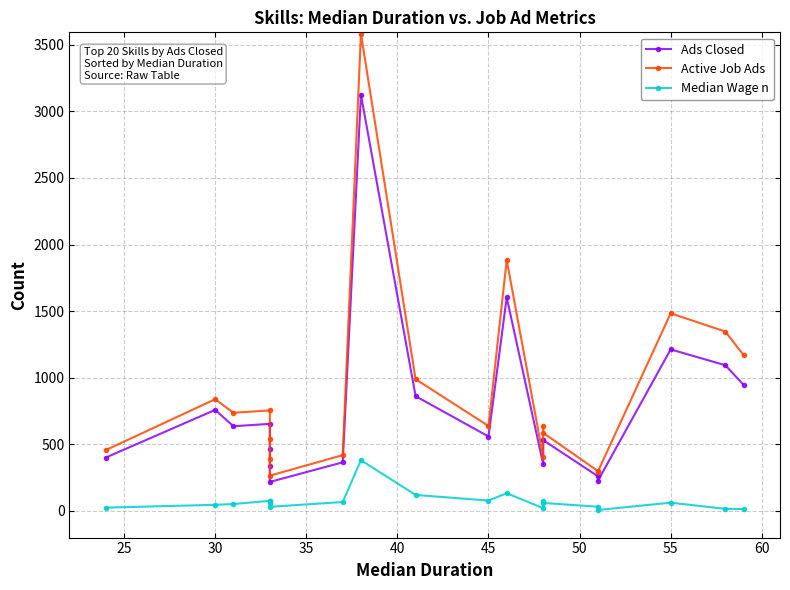

True or false: Median Wage n has a value of 99 at 40.

False